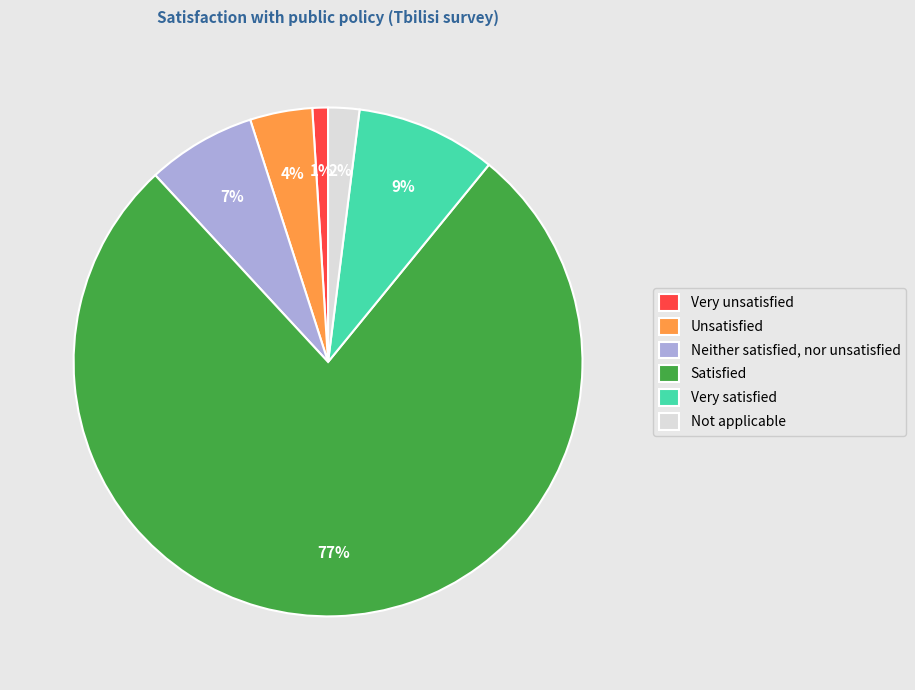

Which has a higher value, Not applicable or Very satisfied?

Very satisfied